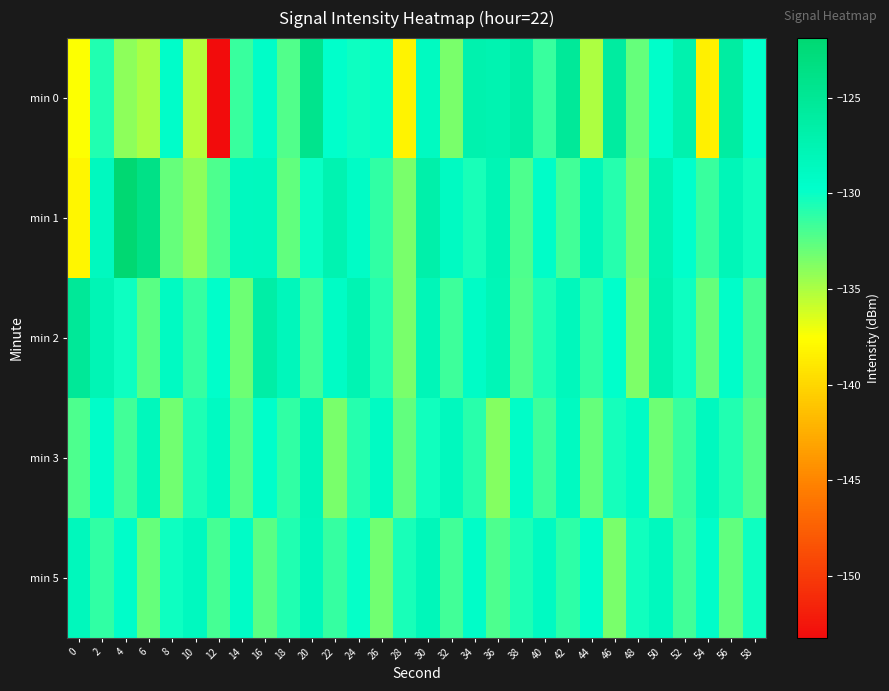

Rank the series by their maximum value, from highest to lowest.

min 1, min 0, min 2, min 3, min 5